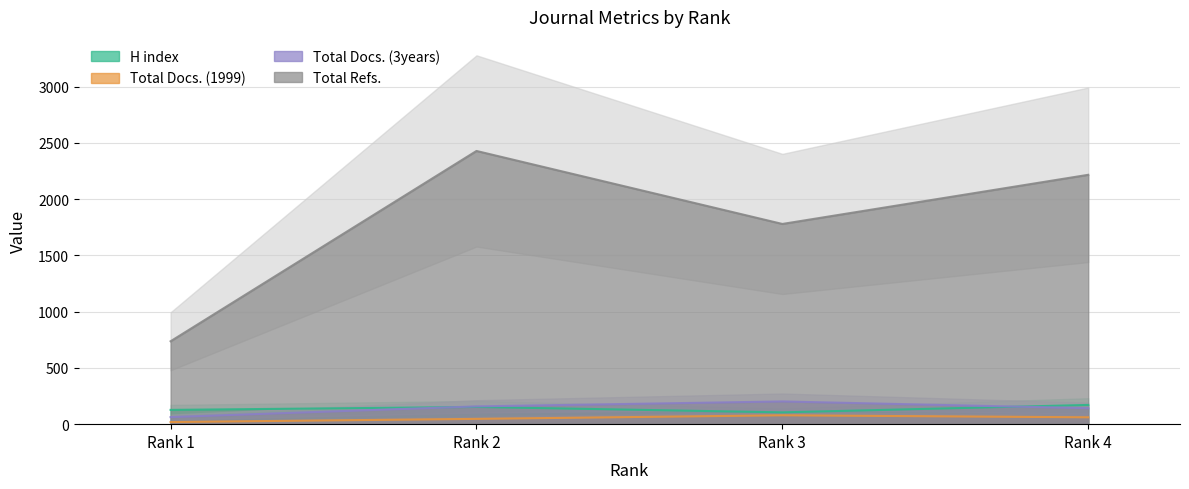

True or false: Total Docs. (1999) has more than 2 interior local peaks.

False